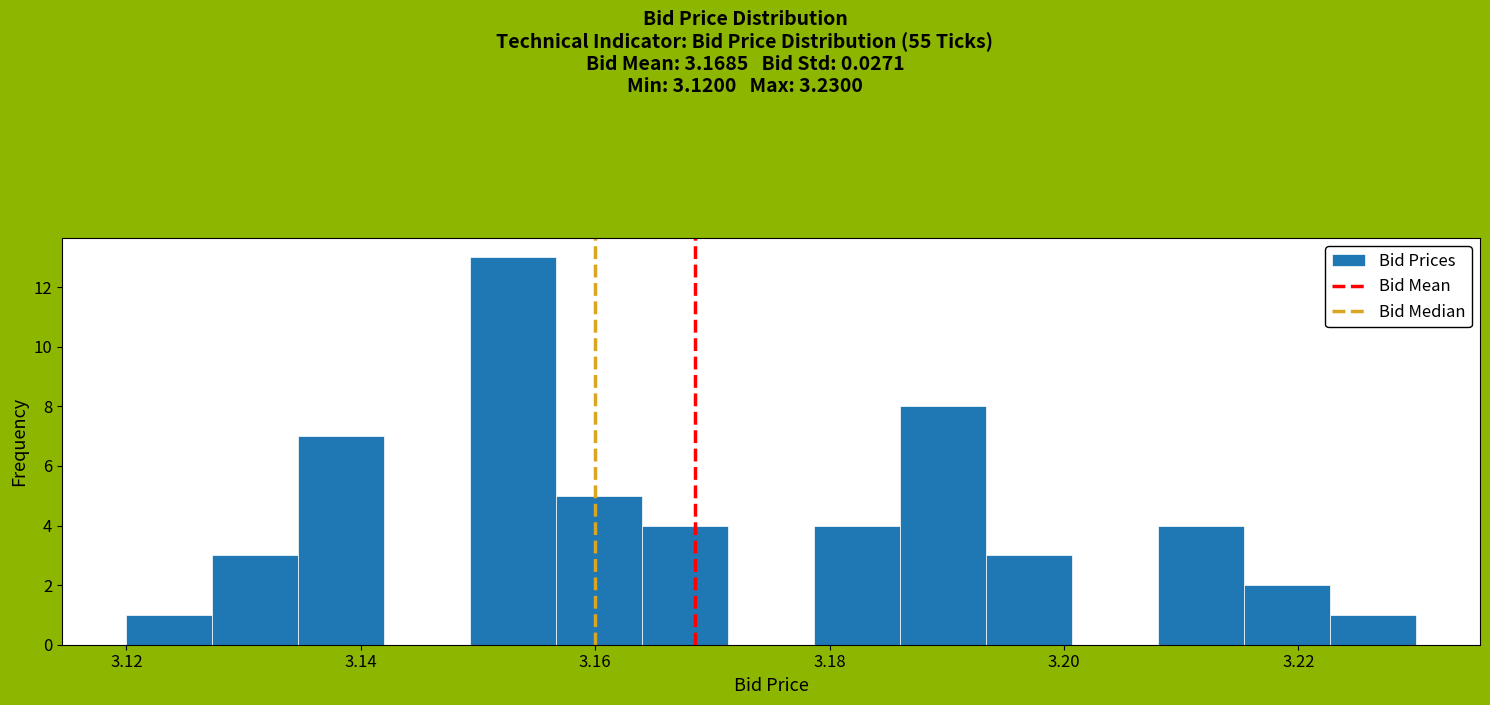

Around what value on the x-axis is the tallest bar? Give the approximate position of its centre, as read against the axis.

3.154